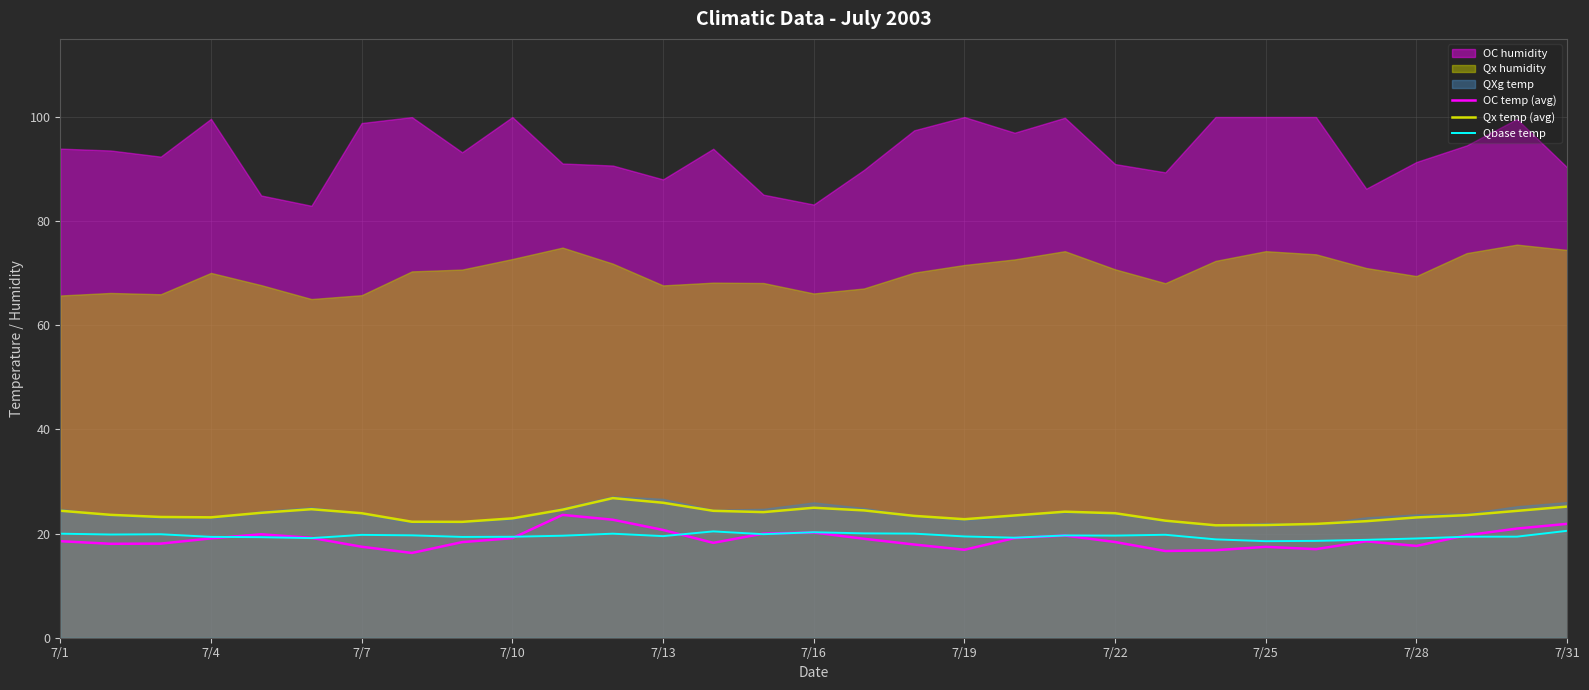

The OC temp (avg) series shows 19.1 at 7/4. True or false?

True